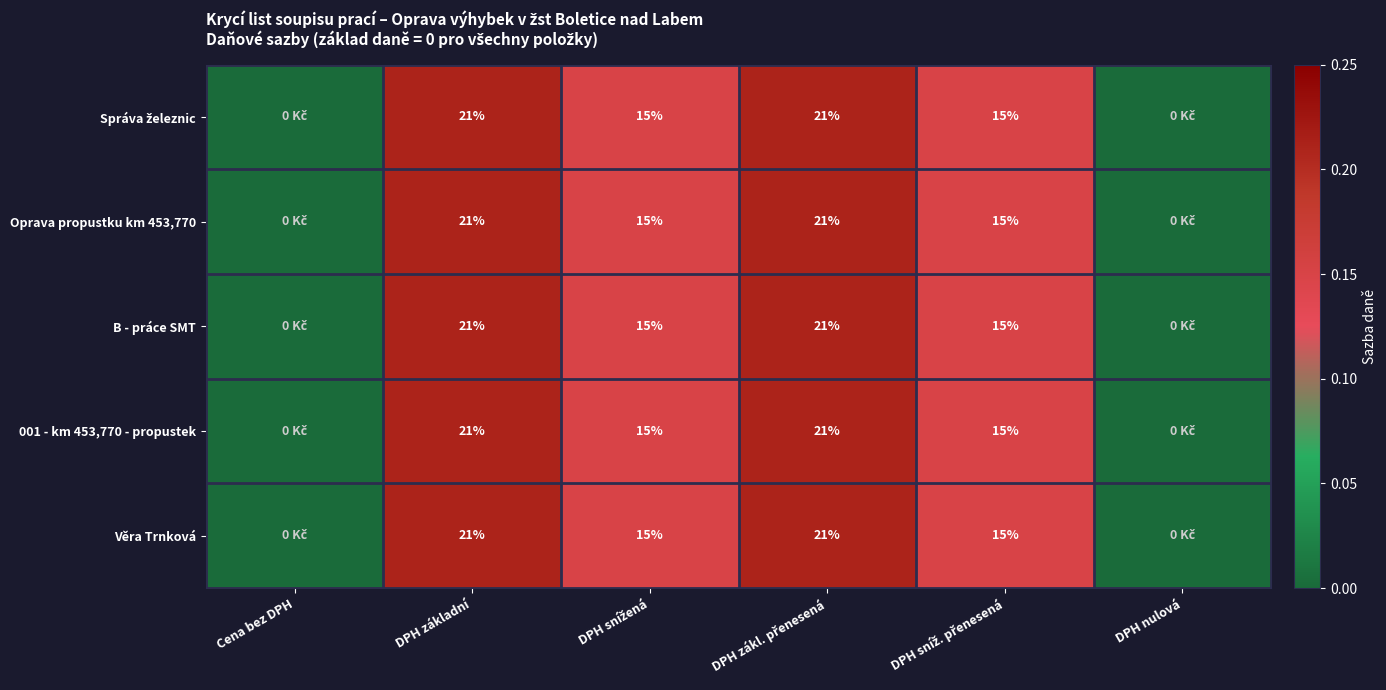

How many values in 001 - km 453,770 - propustek are above zero?

4